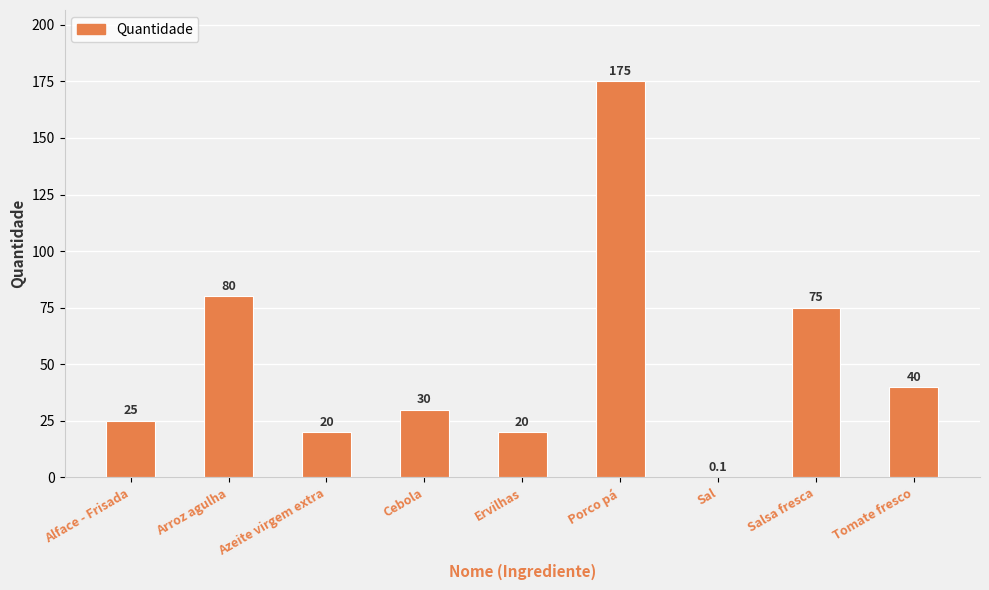

The chart shows a value of 80.0 at Arroz agulha. True or false?

True